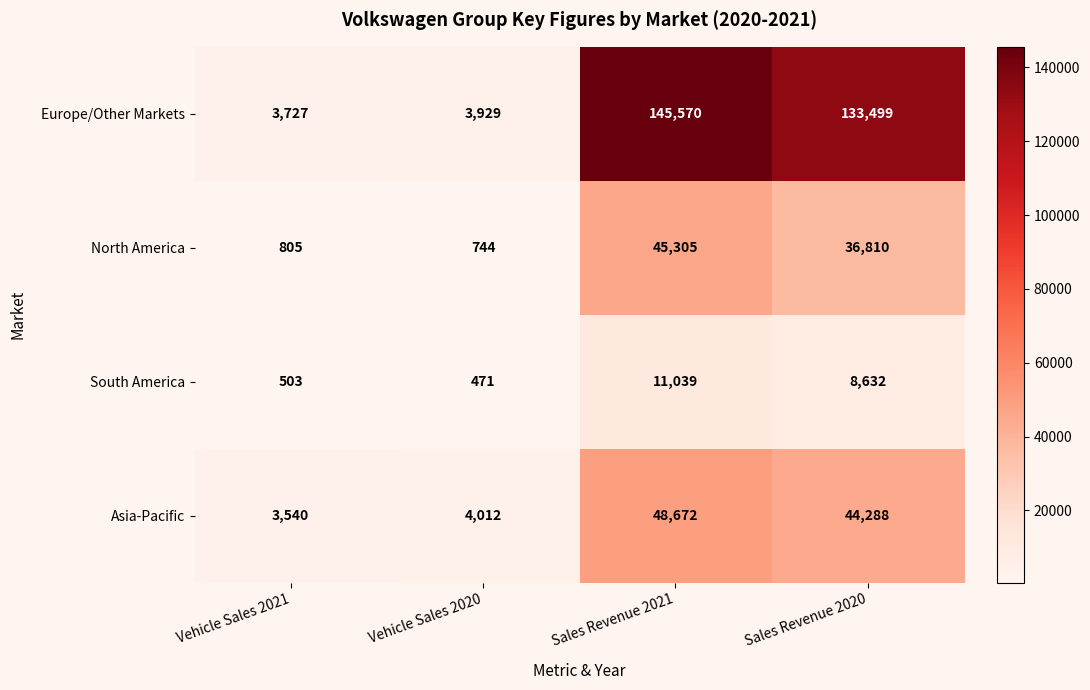

What is the difference between the maximum and second lowest values in the South America series?

10536